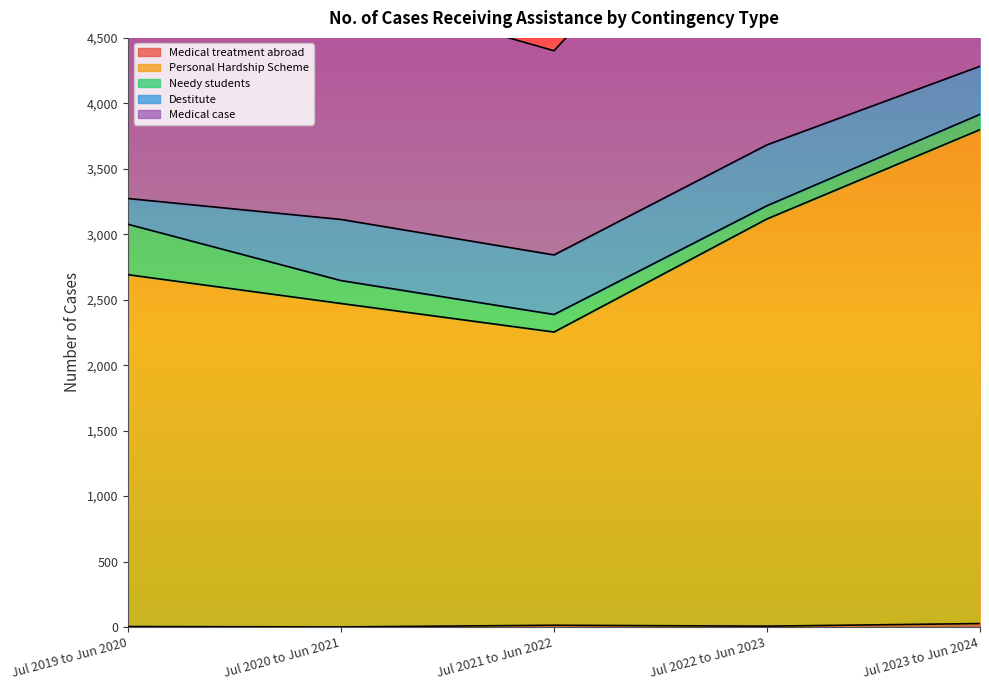

List the labels in order of Personal Hardship Scheme value, largest first.

Jul 2023 to Jun 2024, Jul 2022 to Jun 2023, Jul 2019 to Jun 2020, Jul 2020 to Jun 2021, Jul 2021 to Jun 2022